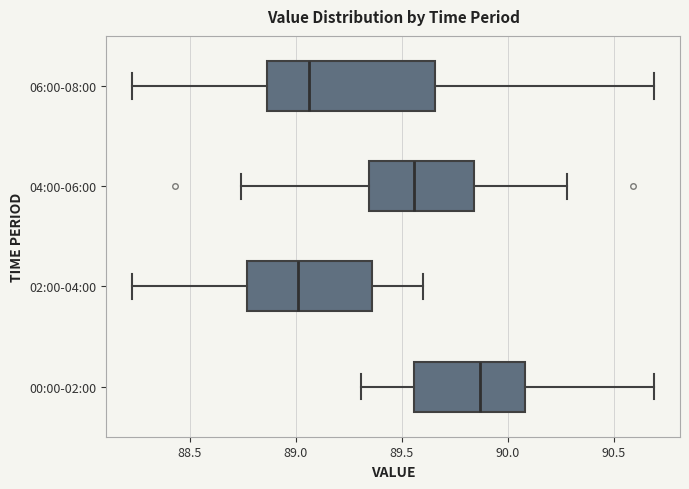

Reading bottom to top, read every box against the x-axis: the position of its median line, the range the box covers, and the ends of its whiskers. The values are not printed on the chart, so give them approximately, as read against the axis.

00:00-02:00: median 89.85, box 89.55 to 90.10, whiskers 89.30 to 90.70
02:00-04:00: median 89.00, box 88.75 to 89.35, whiskers 88.25 to 89.60
04:00-06:00: median 89.55, box 89.35 to 89.85, whiskers 88.75 to 90.30
06:00-08:00: median 89.05, box 88.85 to 89.65, whiskers 88.25 to 90.70